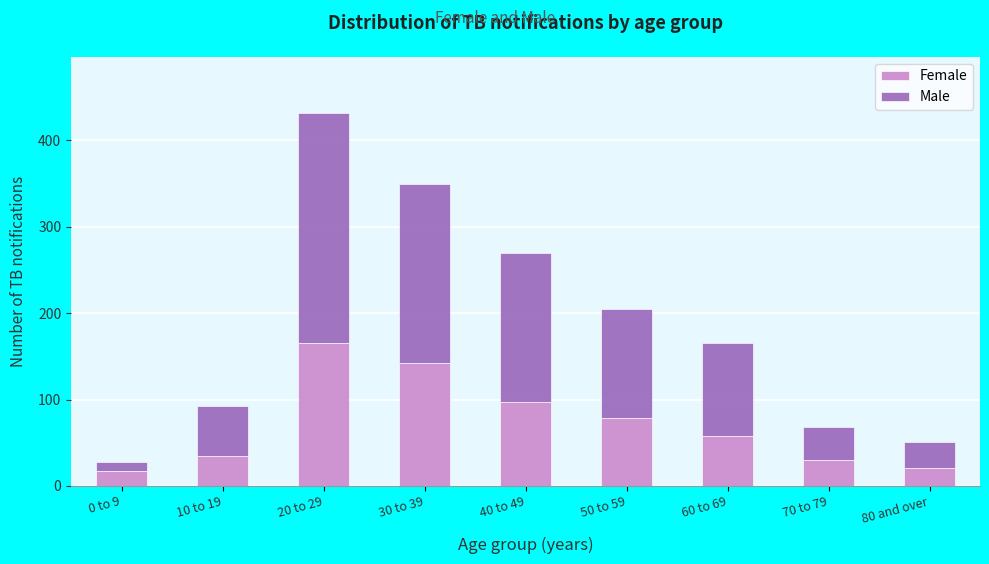

Reading left to right, list the values for the Female series.

17	35	165	142	97	79	58	30	21